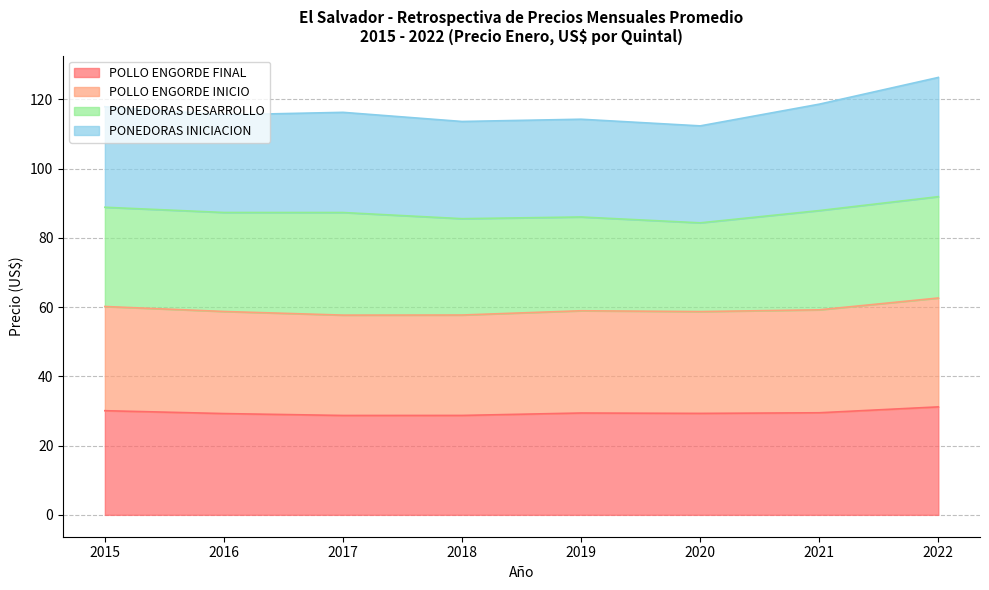

Where does the POLLO ENGORDE FINAL series first go above 29?

2015